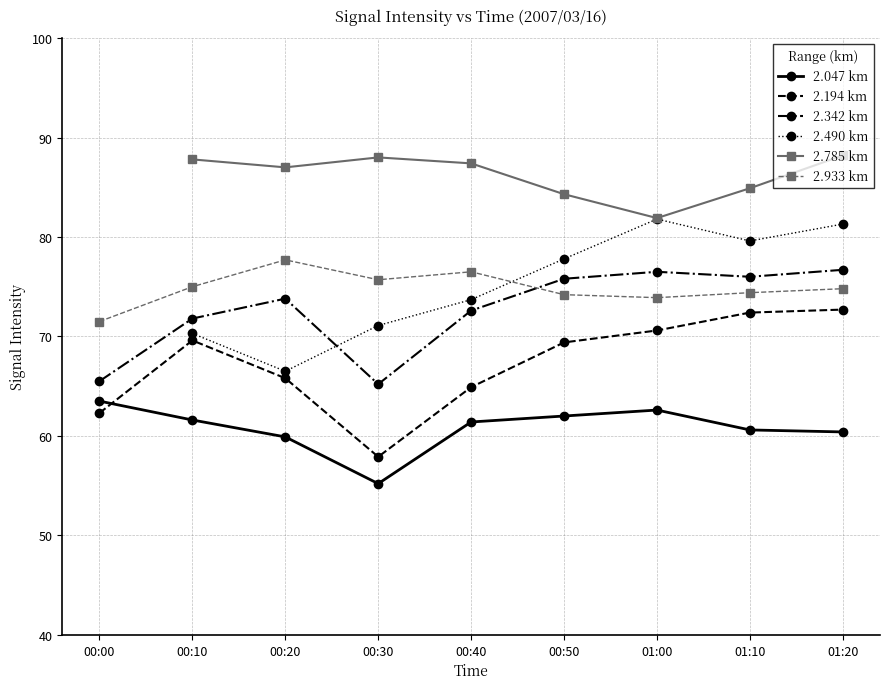

List the labels in order of 2.194 km value, smallest first.

00:30, 00:00, 00:40, 00:20, 00:50, 00:10, 01:00, 01:10, 01:20